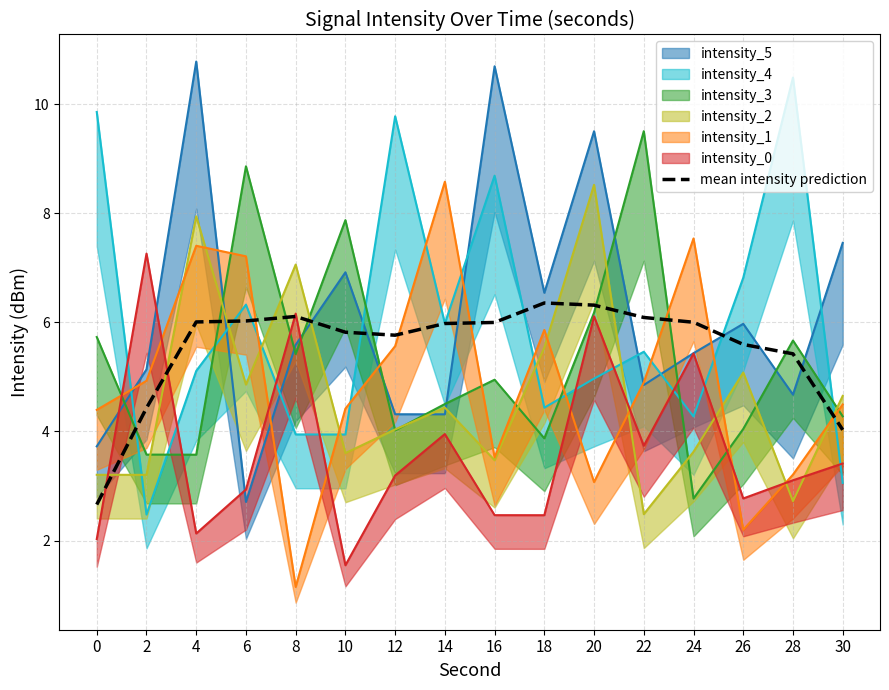

Rank the categories by value from lowest to highest.

0, 30, 2, 28, 26, 12, 10, 14, 16, 24, 4, 6, 22, 8, 20, 18